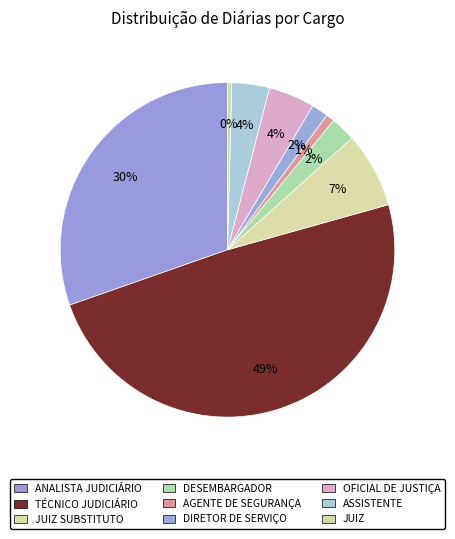

How many segments does this pie chart have?

9